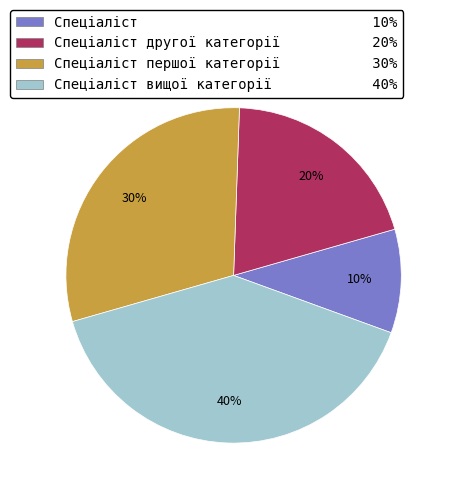

To the nearest percent, what is the difference between the largest and smallest slice percentages?

30%